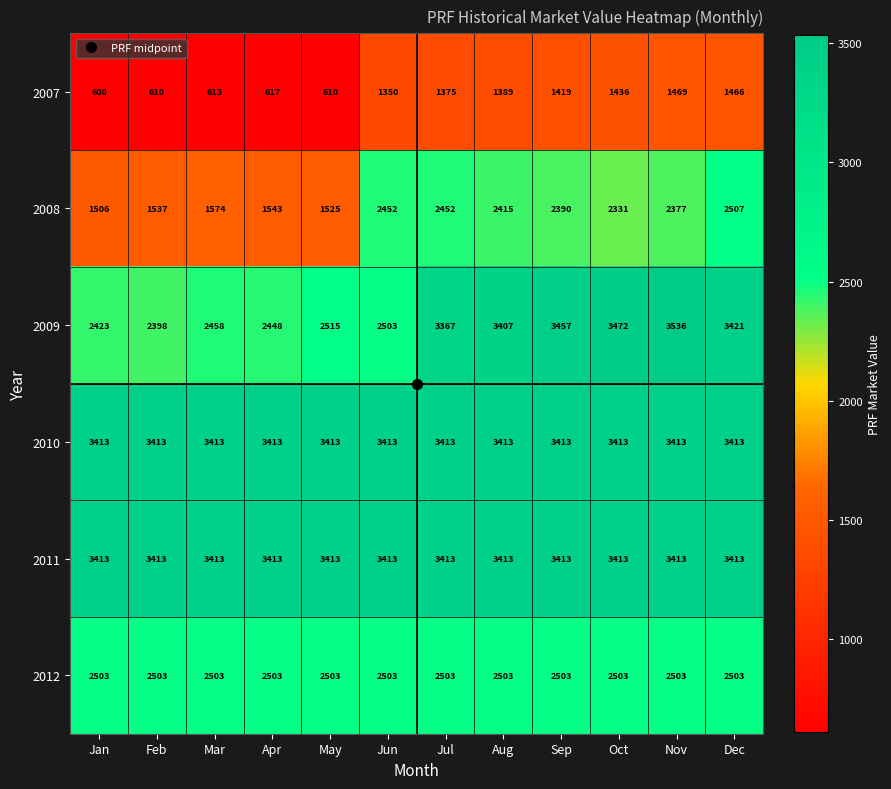

True or false: 2011 has a value of 4635 at Sep.

False